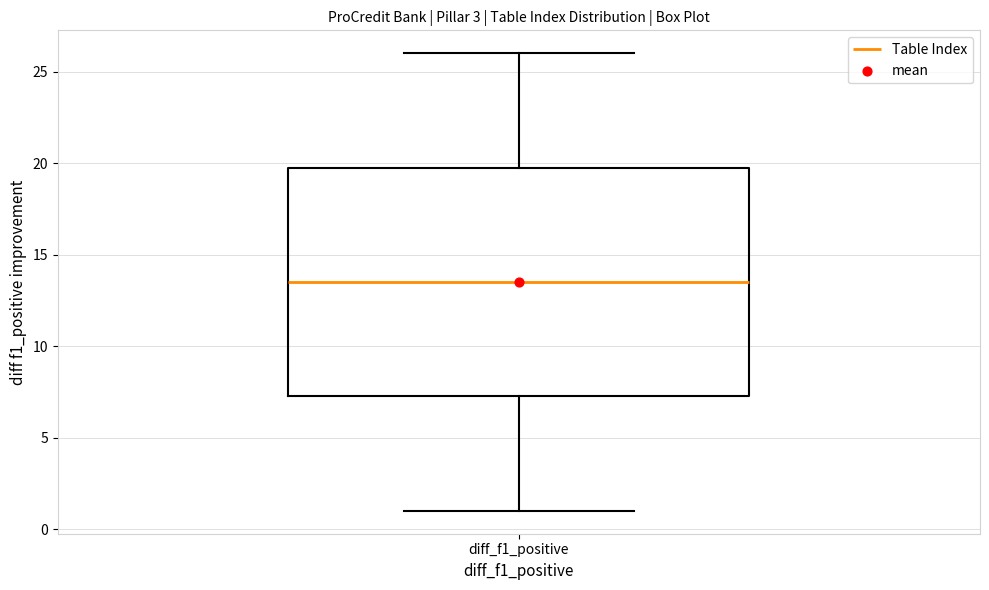

Where does the lower whisker of the box for diff_f1_positive end on the y-axis? The values are not printed on the chart, so give them approximately, as read against the axis.

1.0